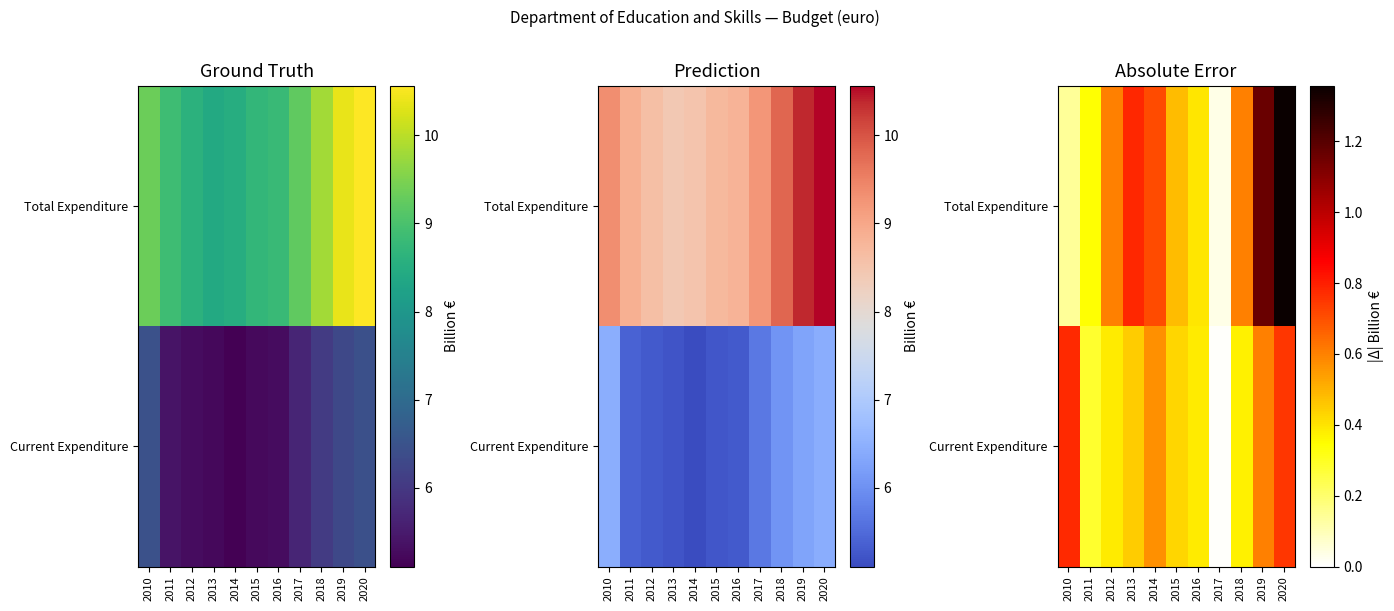

True or false: Total Expenditure has a value of 0.0 at 2017.

True